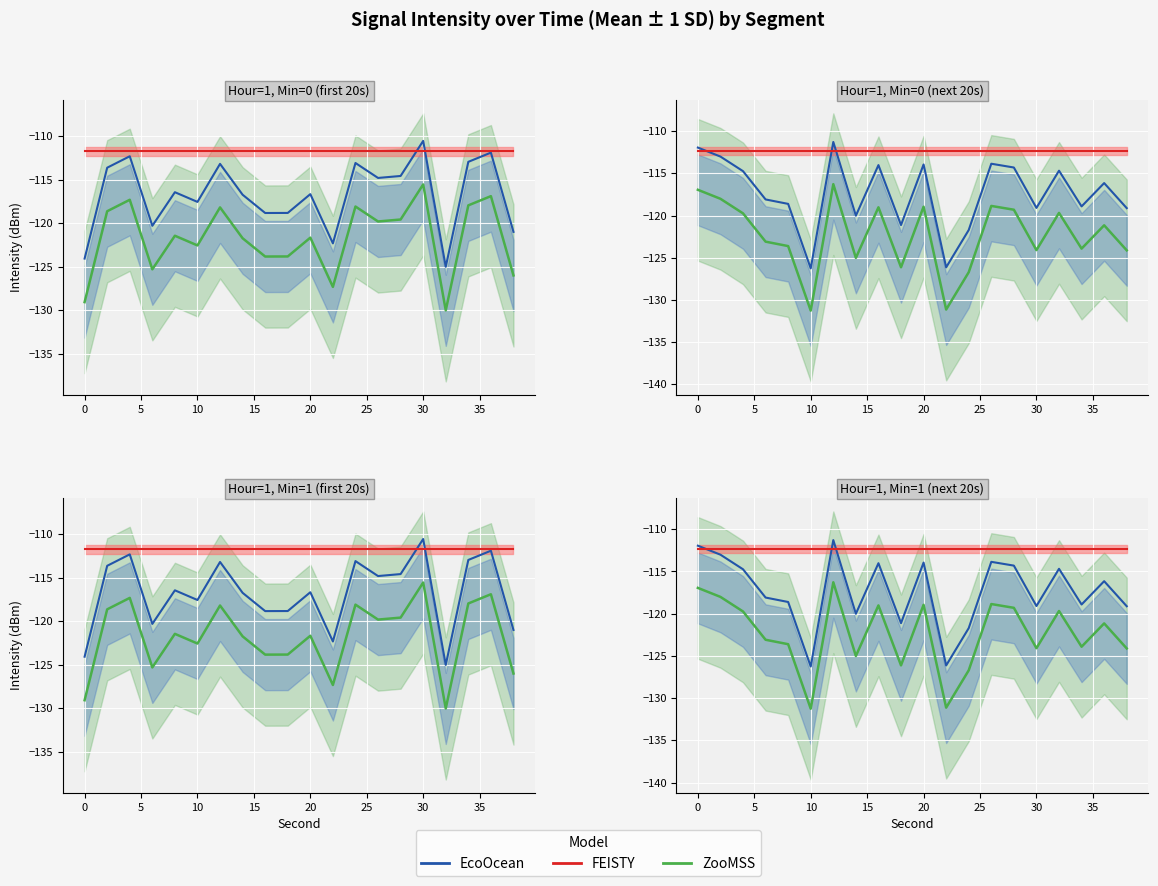

What is the sum of all EcoOcean_line values?

-2347.0